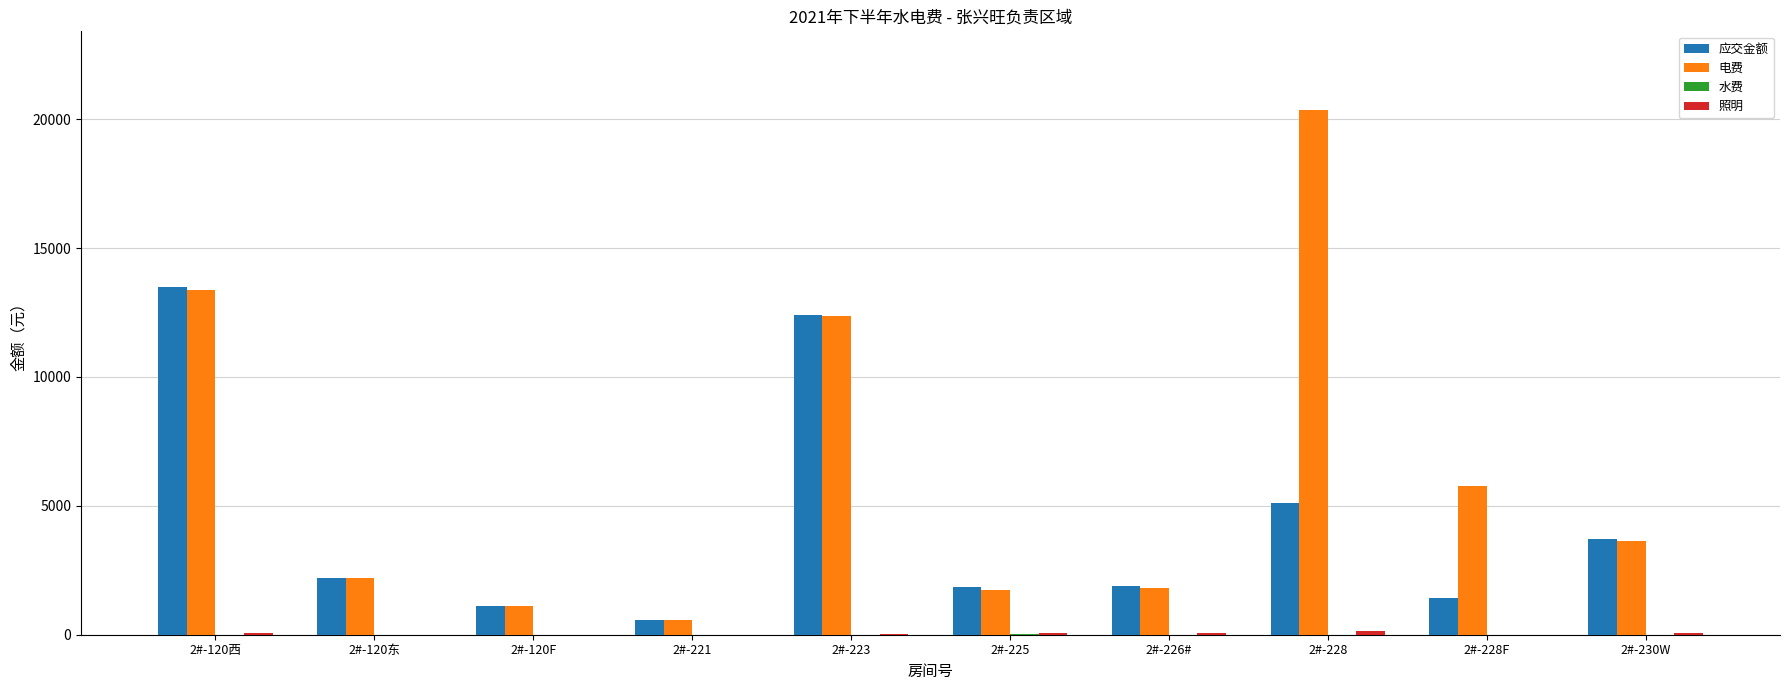

What is the total value across all series at 2#-221?

1118.6